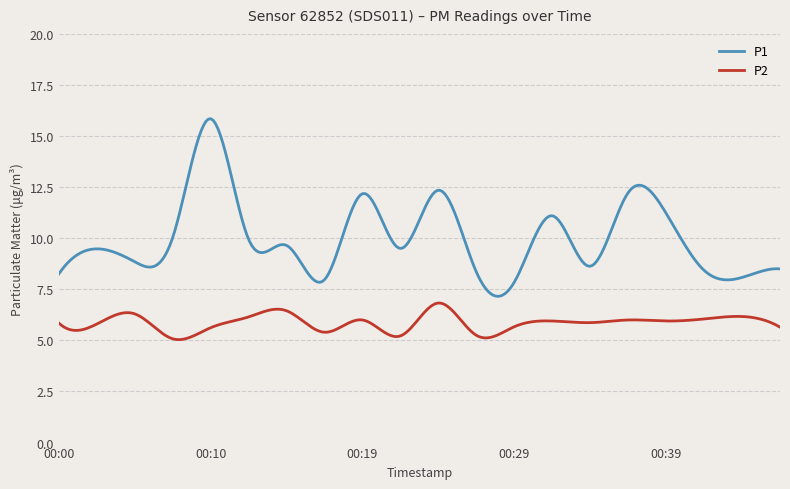

What are all the series names shown in the legend?

P1, P2